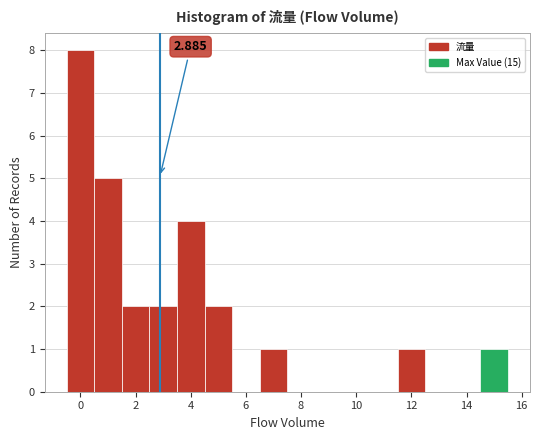

Which range on the x-axis has the tallest bar?

-0.5 to 0.5